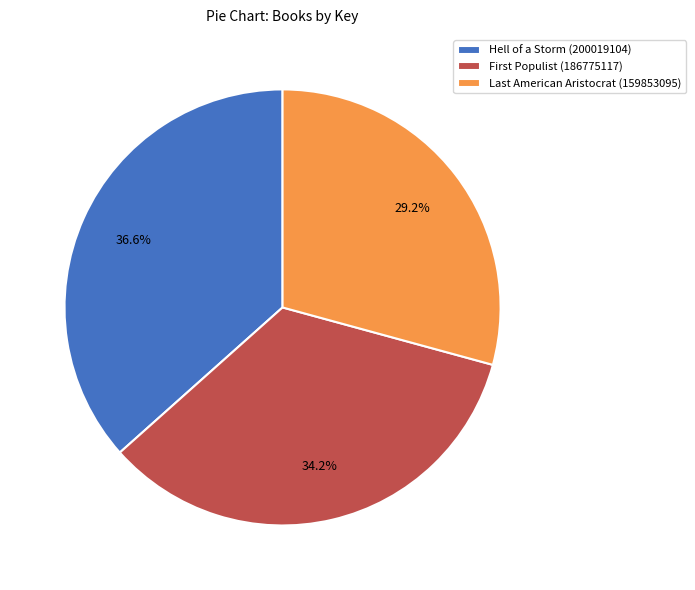

Rank the categories by value from highest to lowest.

Hell of a Storm (200019104), First Populist (186775117), Last American Aristocrat (159853095)